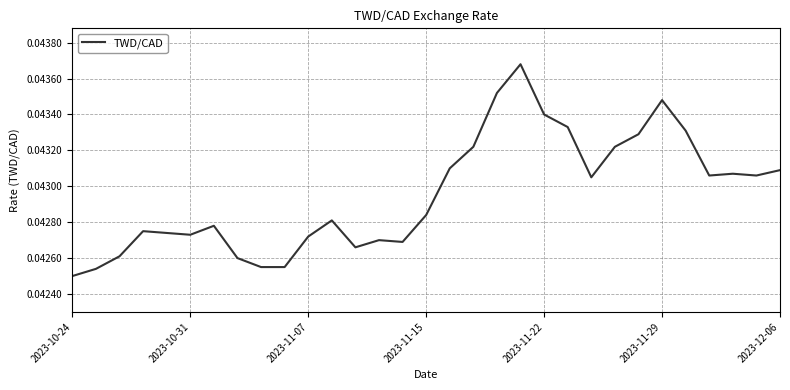

How many values are between 0 and 1?

31